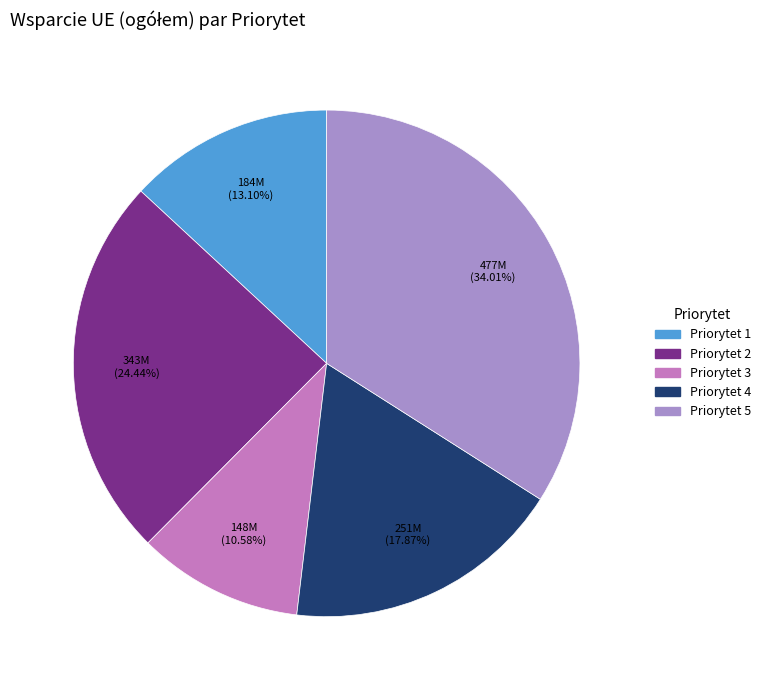

To the nearest percent, what portion does Priorytet 1 represent?

13%